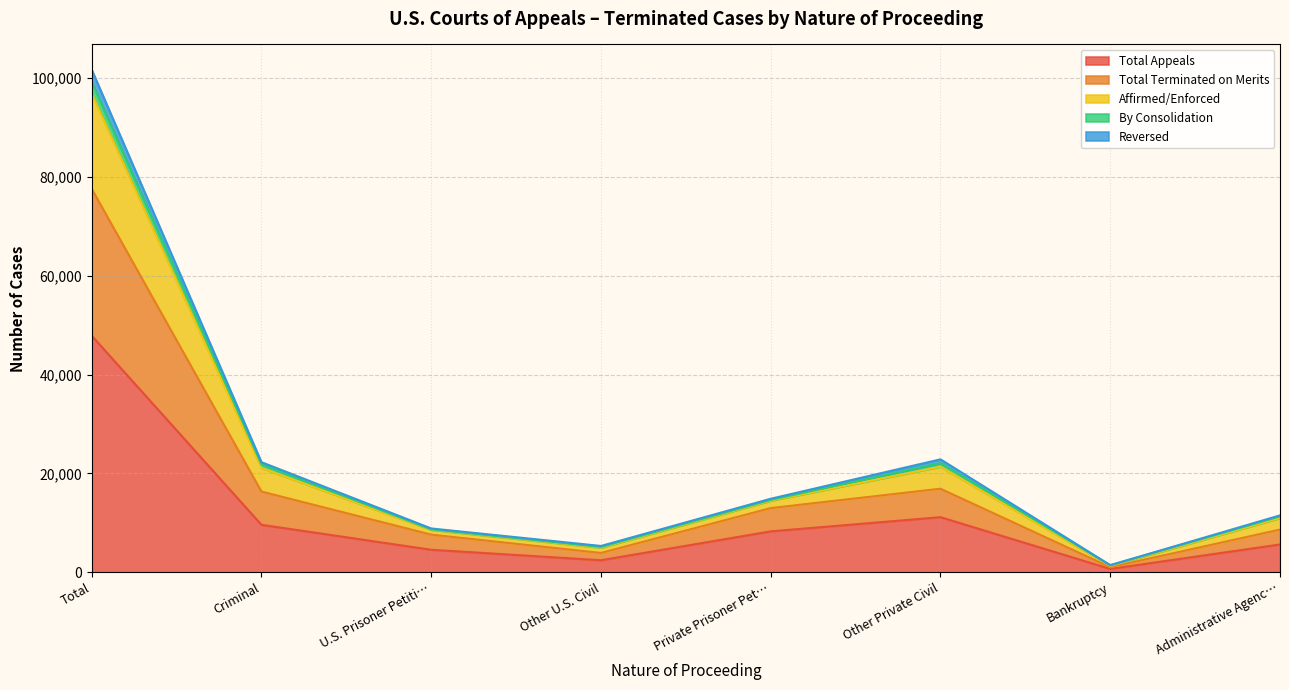

What is the approximate value of Total Terminated on Merits at Other U.S. Civil?

3912